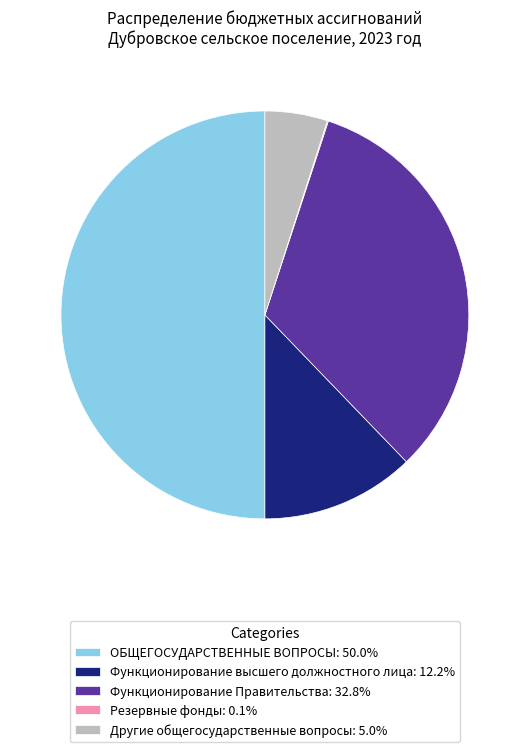

Does Функционирование высшего должностного лица: 12.2% represent more than half of the total?

No